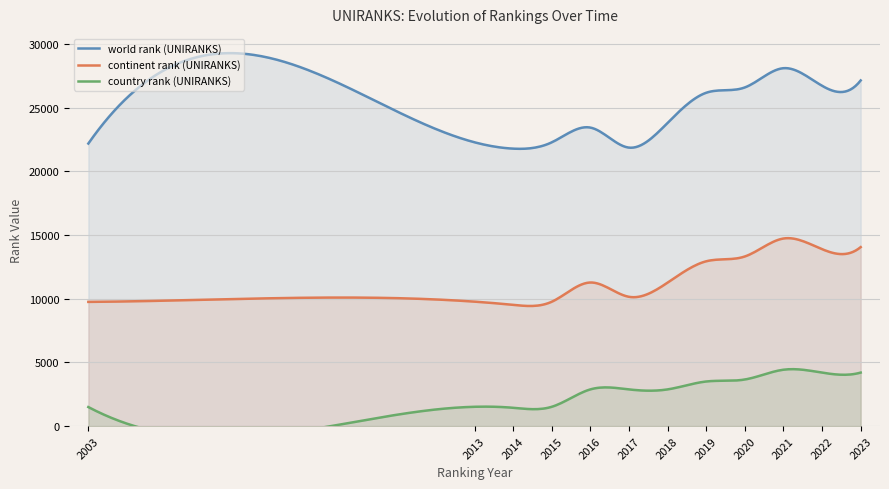

In continent rank (UNIRANKS), how many points are higher than both neighbors (excluding endpoints)?

3